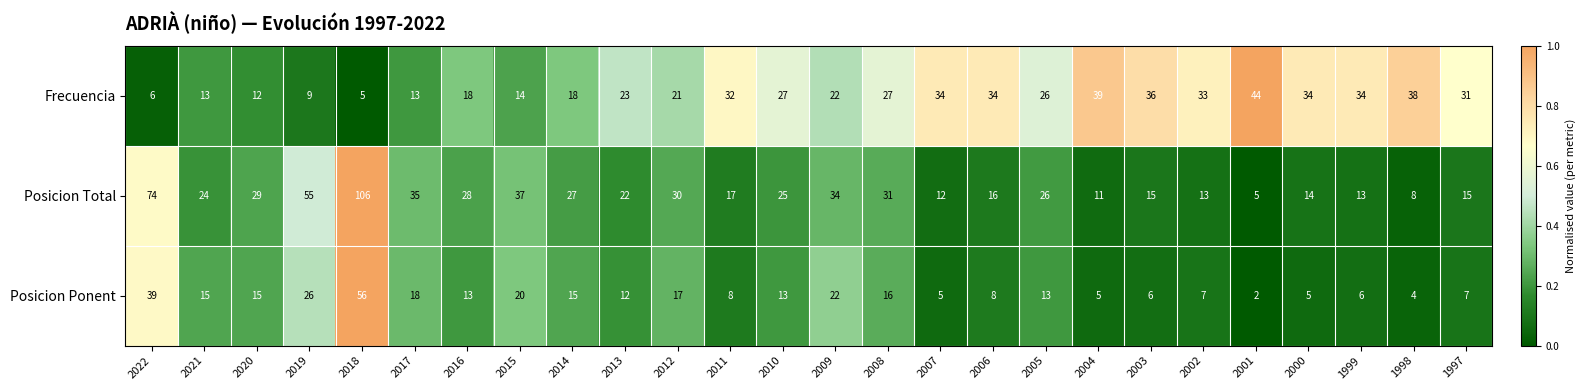

What is the total value across all series at 2008?

74